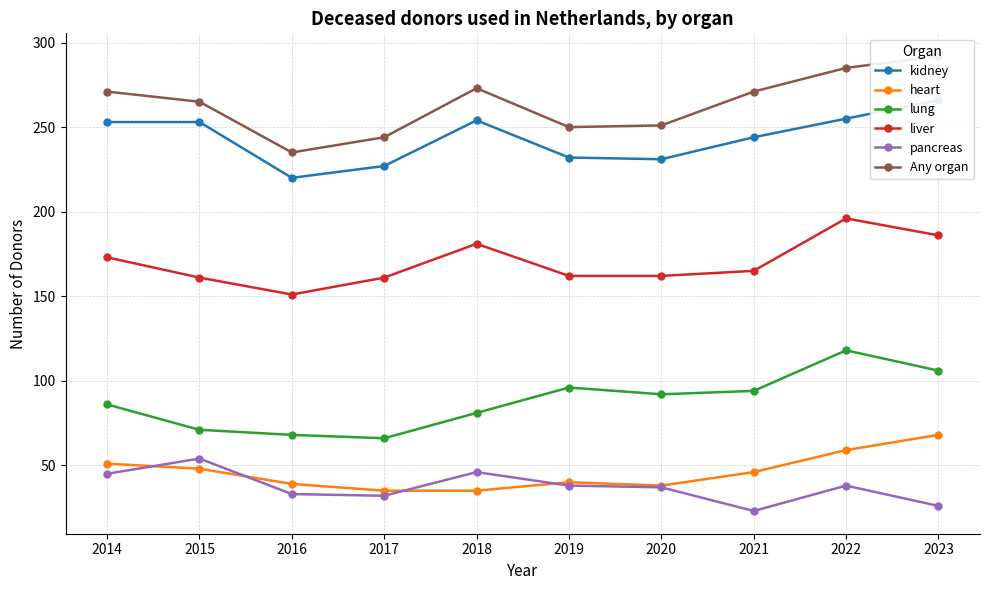

What is the difference between the Any organ values at 2023 and 2014?

21